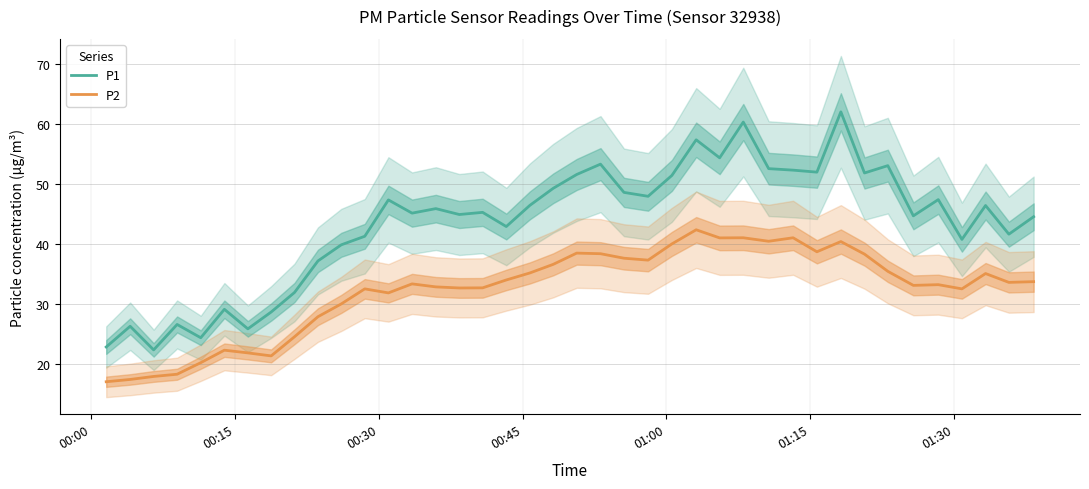

What is the maximum value shown in the chart?

62.0